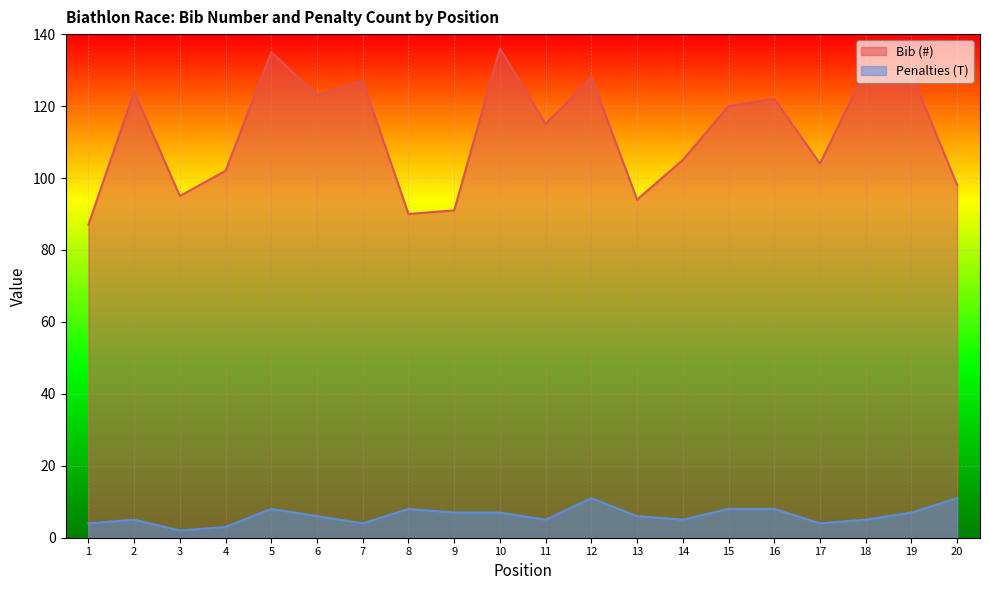

What is the average value of the Penalties (T) series?

6